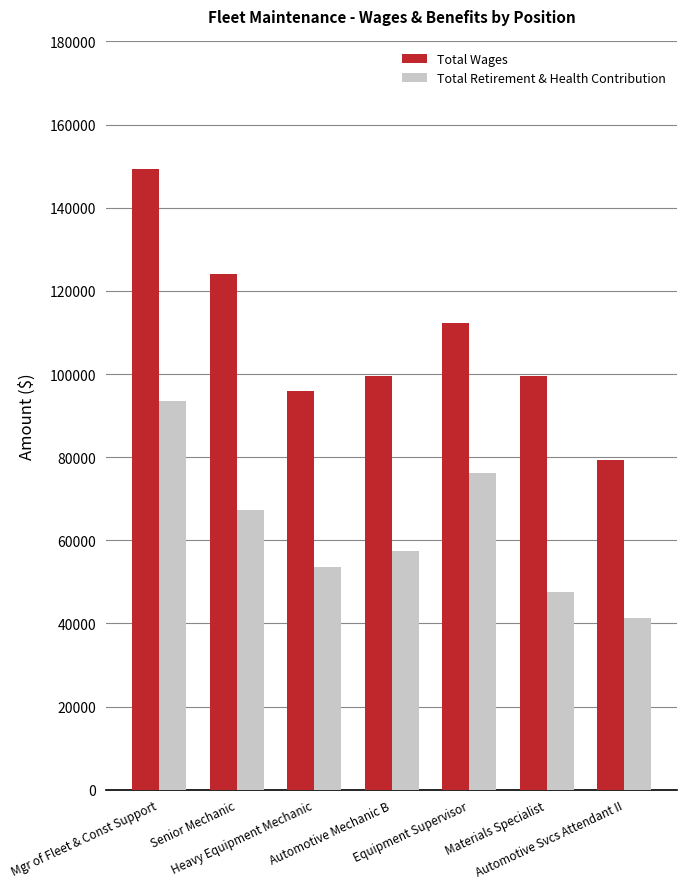

Rank the series by their maximum value, from highest to lowest.

Total Wages, Total Retirement & Health Contribution